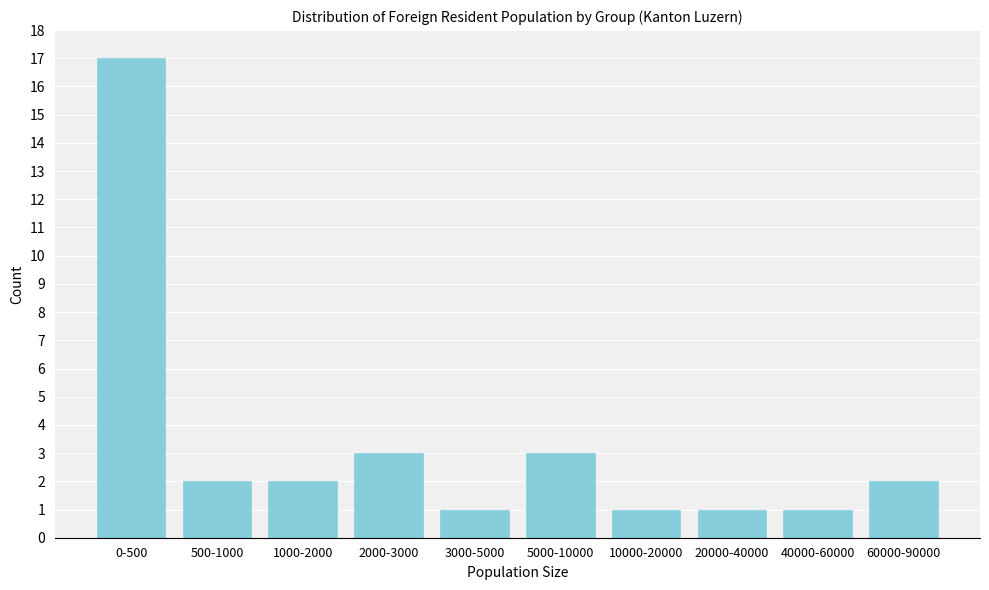

Reading right to left, extract all data points from this chart.

2	1	1	1	3	1	3	2	2	17